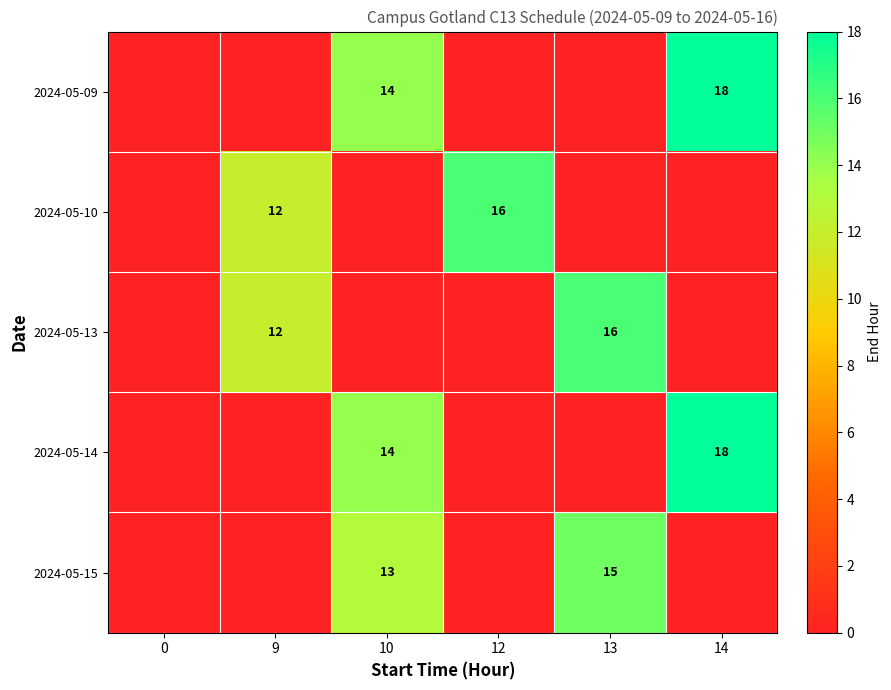

True or false: 2024-05-10 has a value of 17 at 9.

False